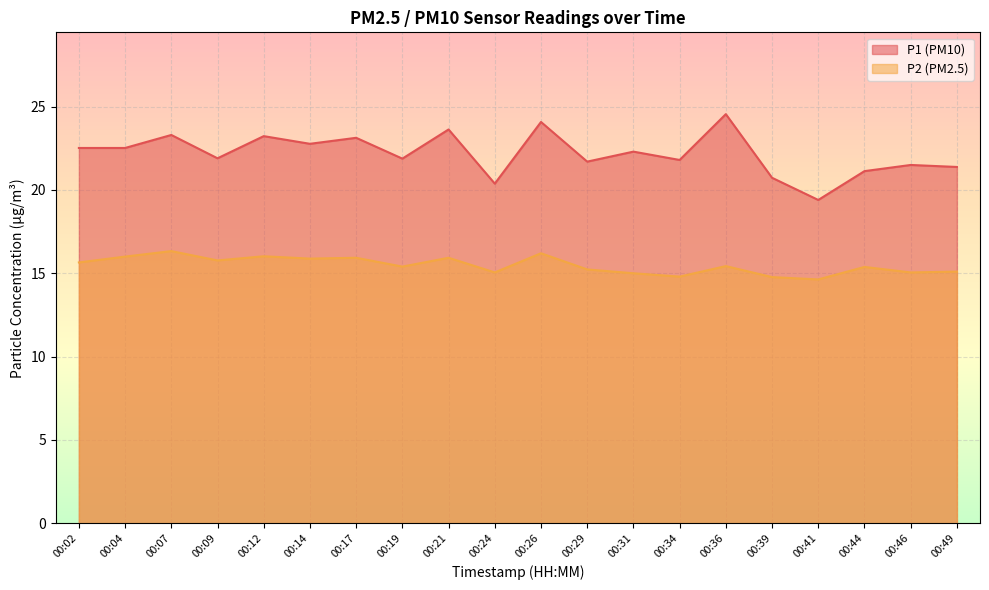

Reading right to left, list all the values displayed in this chart.

P1: 21.4	21.5	21.1	19.4	20.7	24.6	21.8	22.3	21.7	24.1	20.4	23.6	21.9	23.1	22.8	23.2	21.9	23.3	22.5	22.5
P2: 15.1	15.1	15.4	14.6	14.8	15.4	14.8	15.0	15.2	16.2	15.1	15.9	15.4	15.9	15.9	16.0	15.8	16.3	16.0	15.7